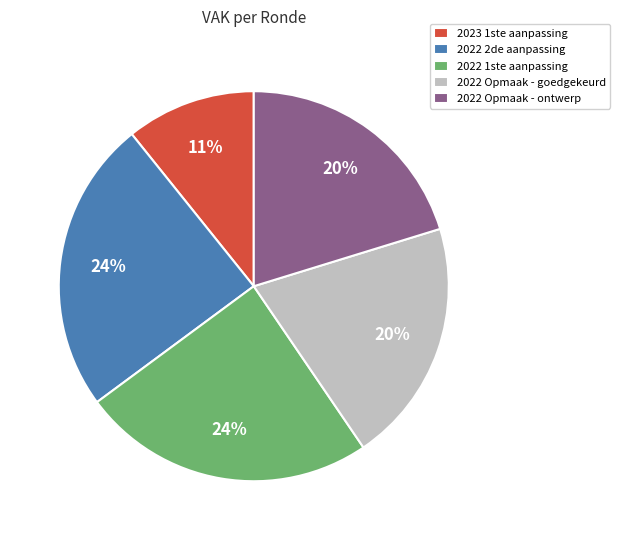

Is the sum of 2022 1ste aanpassing and 2022 Opmaak - ontwerp greater than half?

No